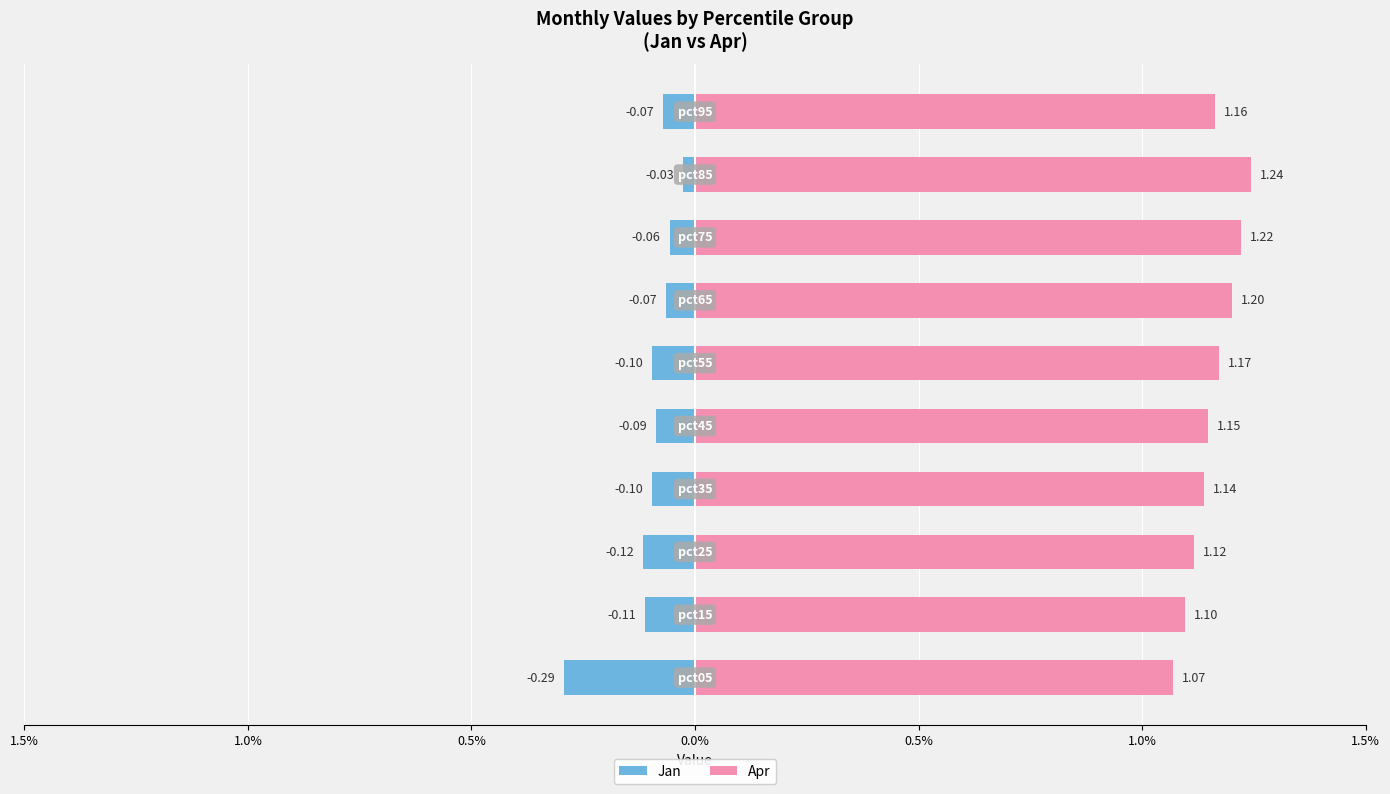

What is the value of the Jan bar at the 10th from the left?

-0.1